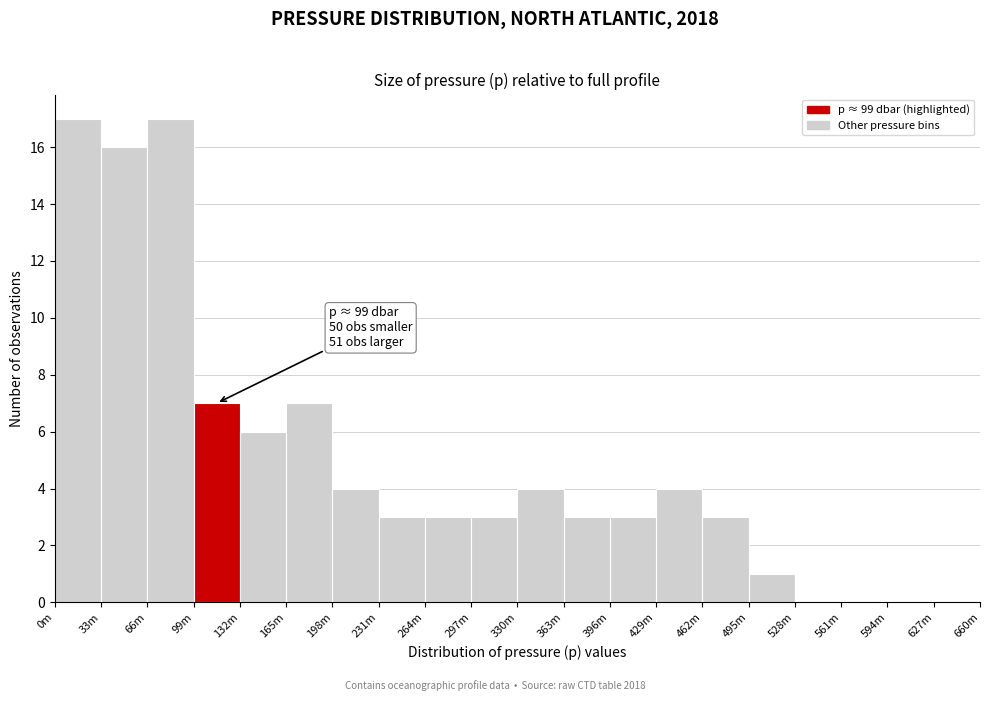

Reading left to right, list all the values displayed in this chart.

0m=17	33m=16	66m=17	99m=7	132m=6	165m=7	198m=4	231m=3	264m=3	297m=3	330m=4	363m=3	396m=3	429m=4	462m=3	495m=1	528m=0	561m=0	594m=0	627m=0